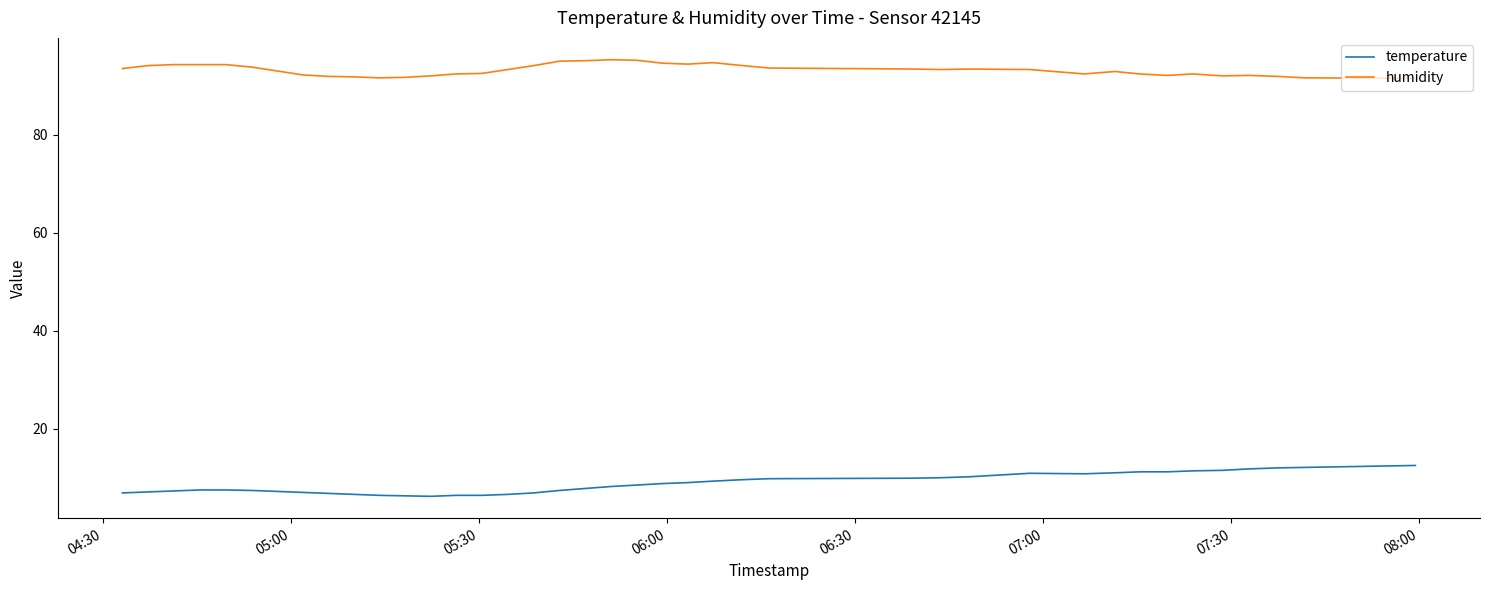

What is the difference between the maximum and minimum values in the humidity series?

3.8